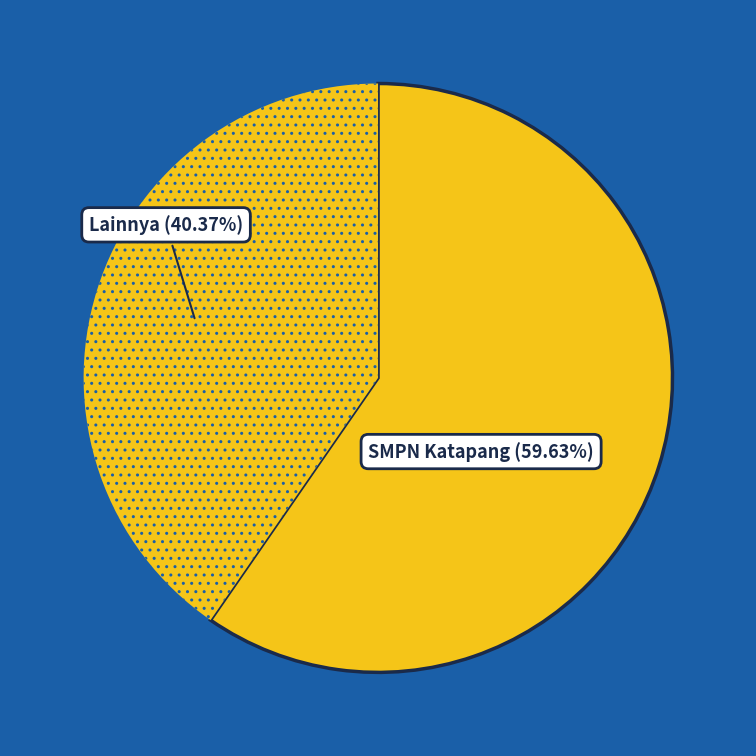

Which slice is the smallest?

Lainnya